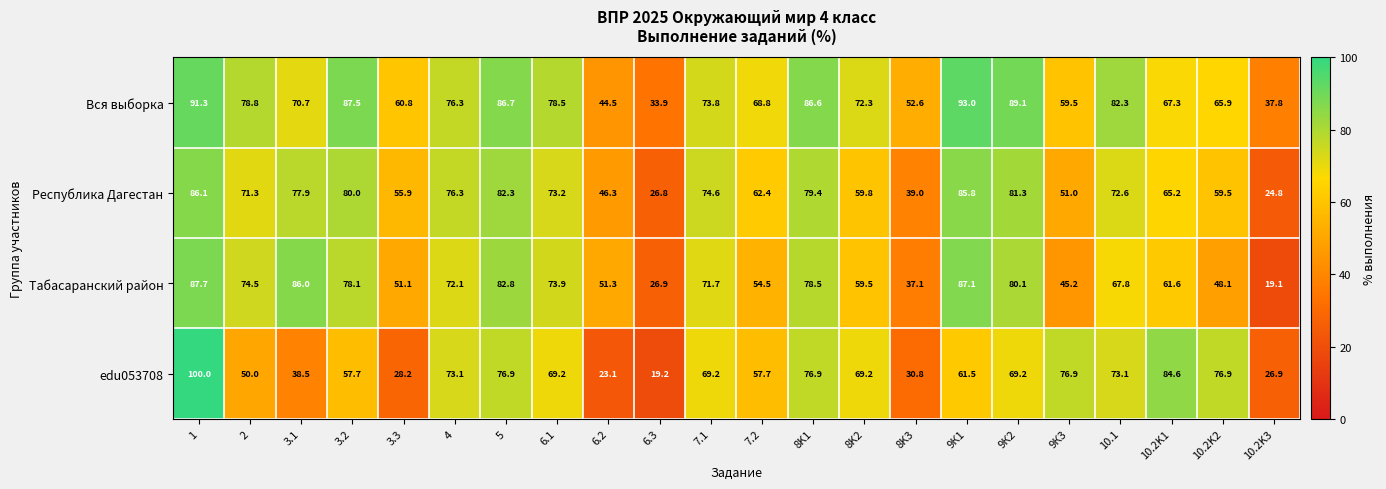

Which series has the largest total across all categories?

Вся выборка